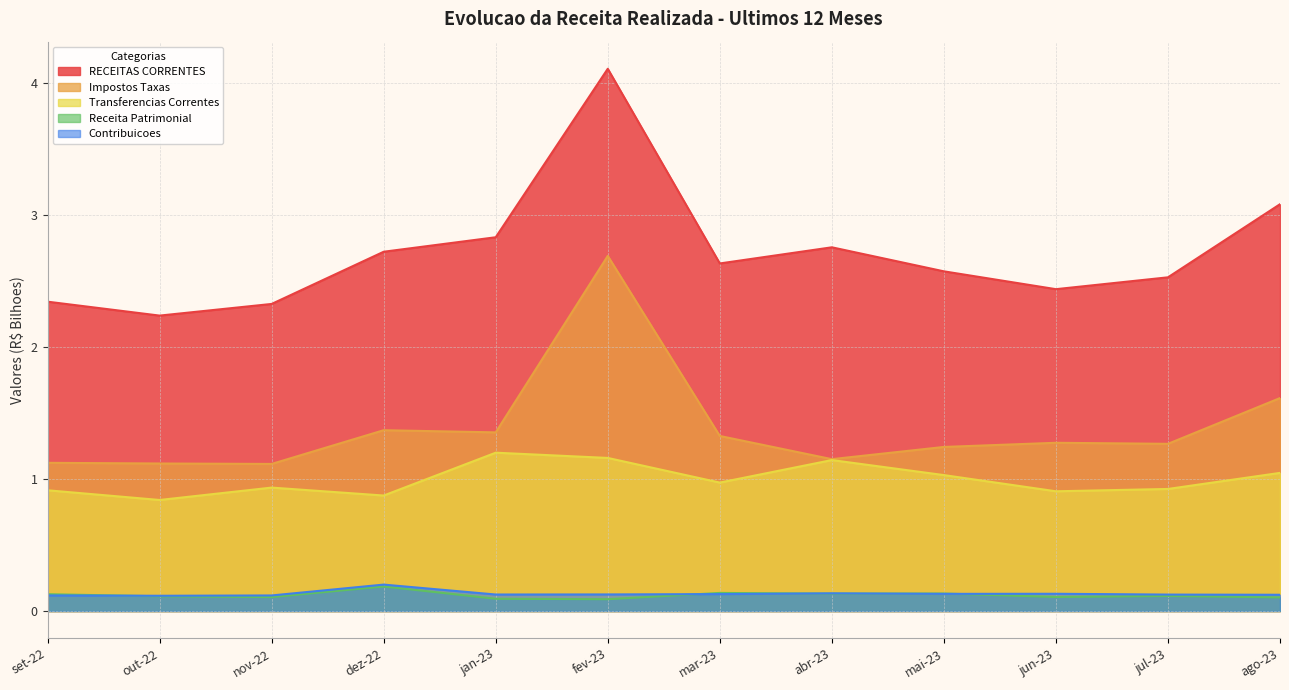

True or false: Contribuicoes has a value of 0.1 at out-22.

False